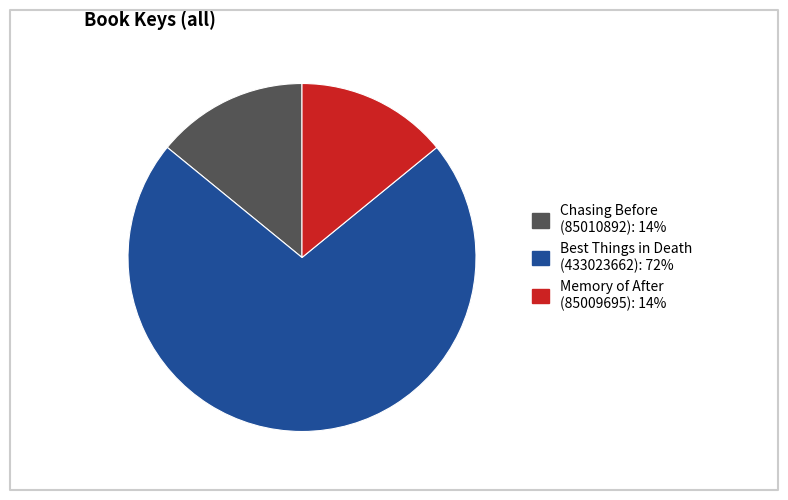

Combined, do Best Things in Death (433023662) and Chasing Before (85010892) account for over 50%?

Yes